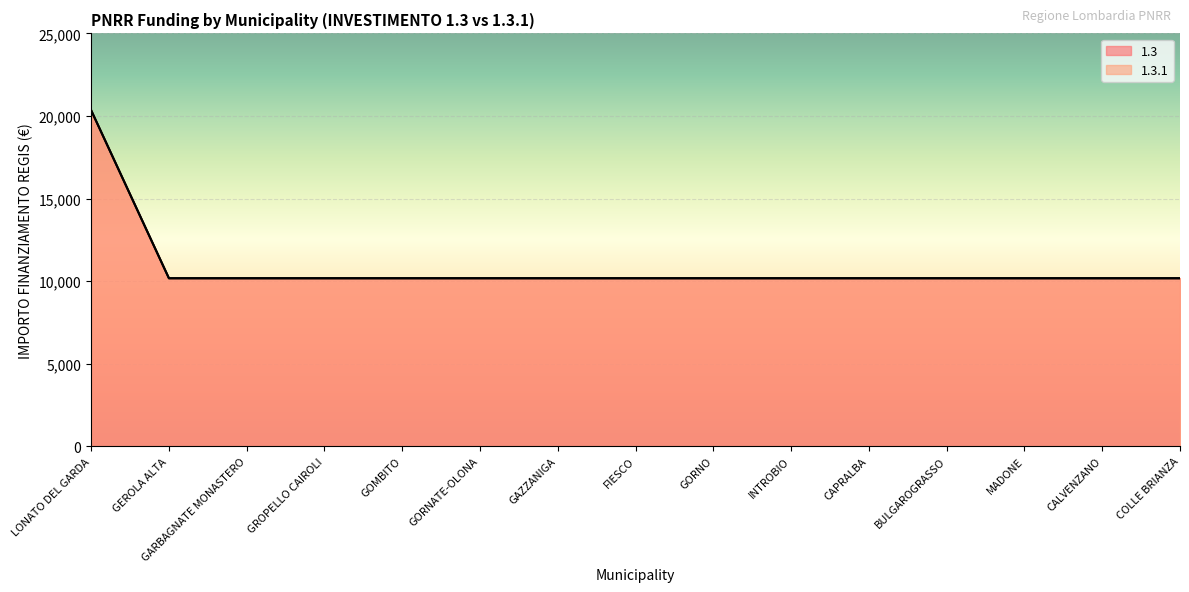

Rank the series at BULGAROGRASSO from highest to lowest value.

1.3, 1.3.1